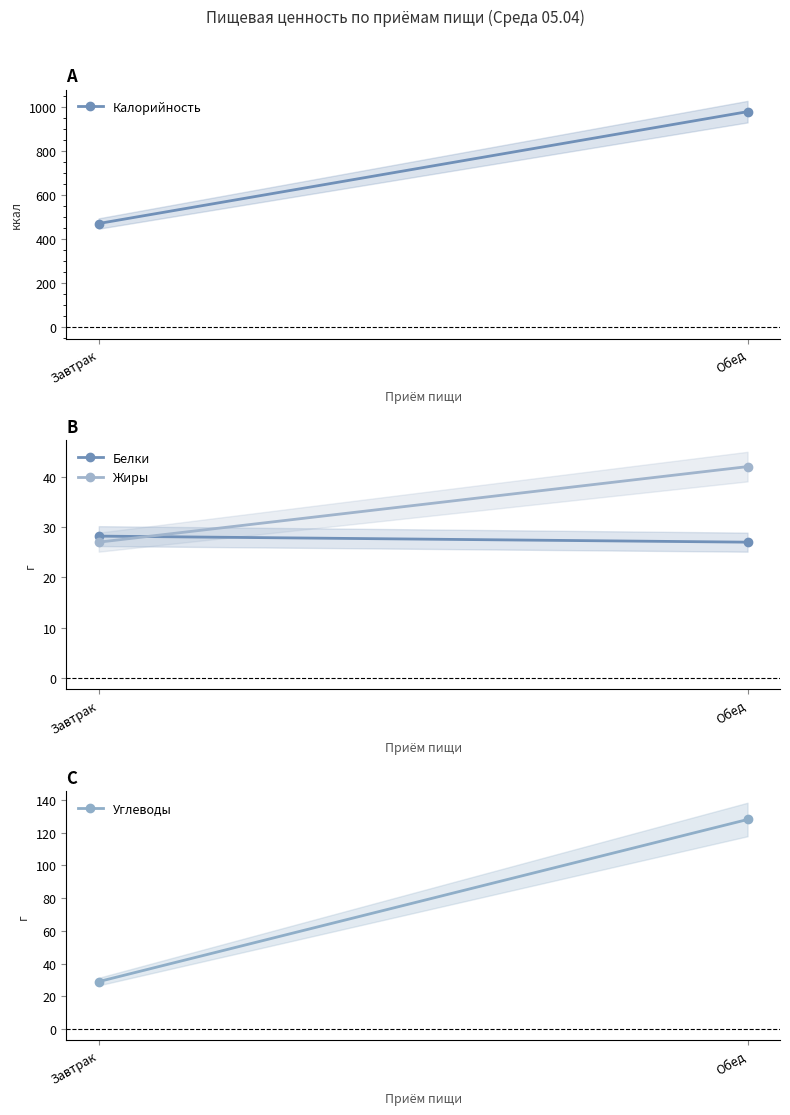

Reading left to right, transcribe all the data shown in this chart.

Калорийность: Завтрак=472.0	Обед=981.0
Белки: Завтрак=28.2	Обед=27.0
Жиры: Завтрак=27.0	Обед=42.0
Углеводы: Завтрак=29.0	Обед=128.0